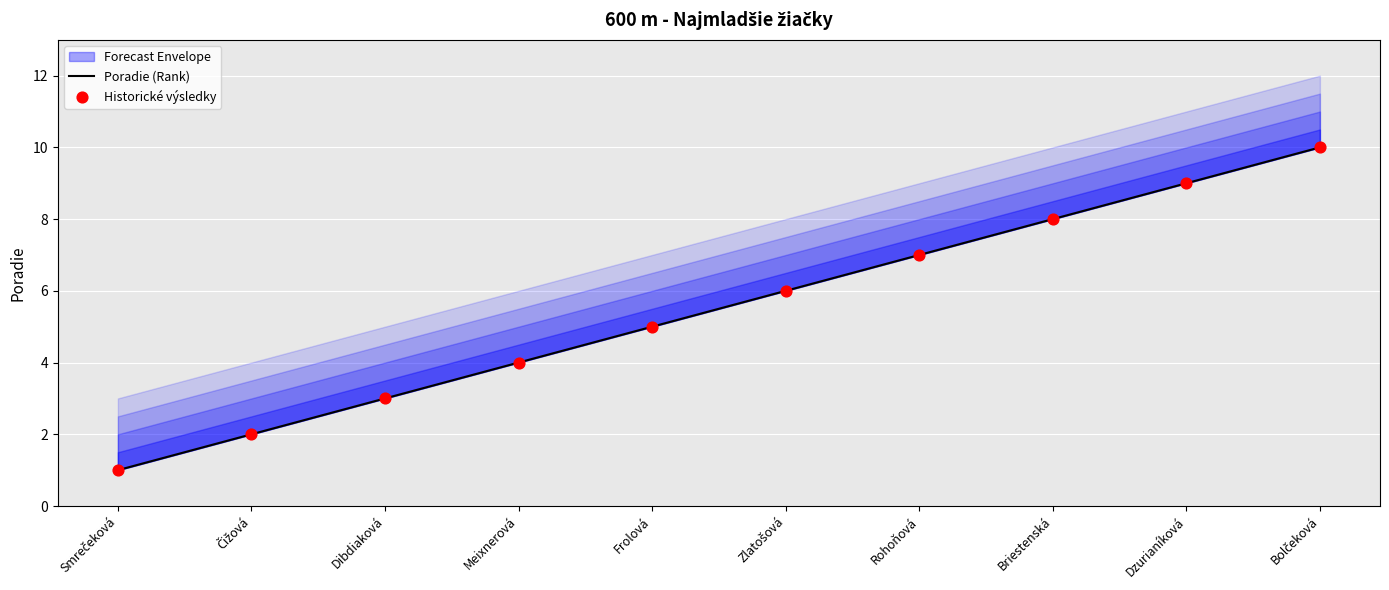

What are all the series names shown in the legend?

Poradie (Rank), Historické výsledky